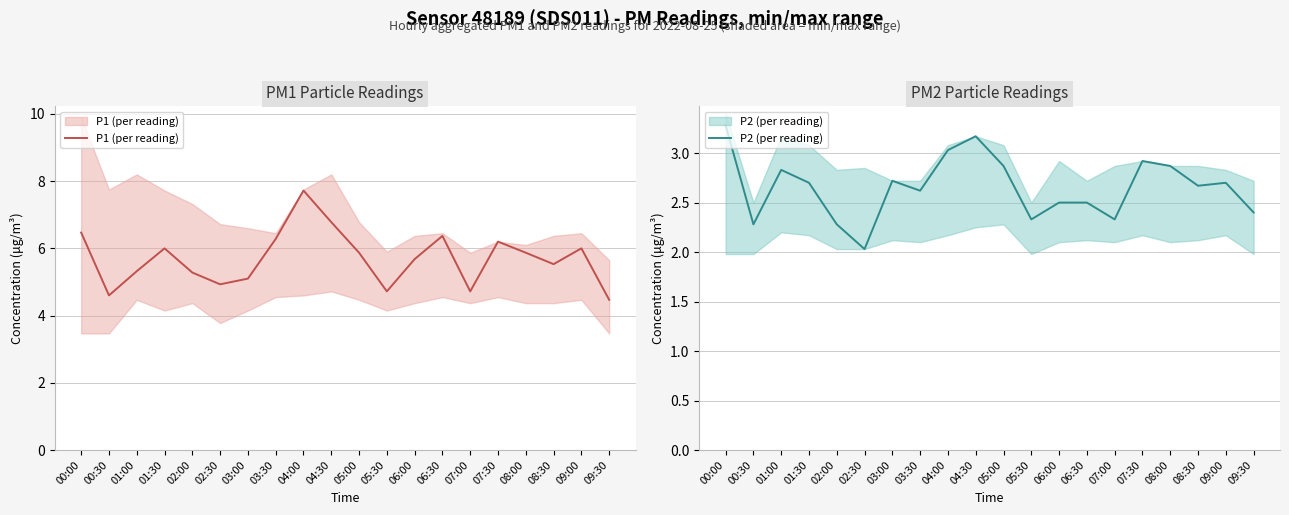

Is it true that P2 (per reading) equals 0.7 at 08:30?

False